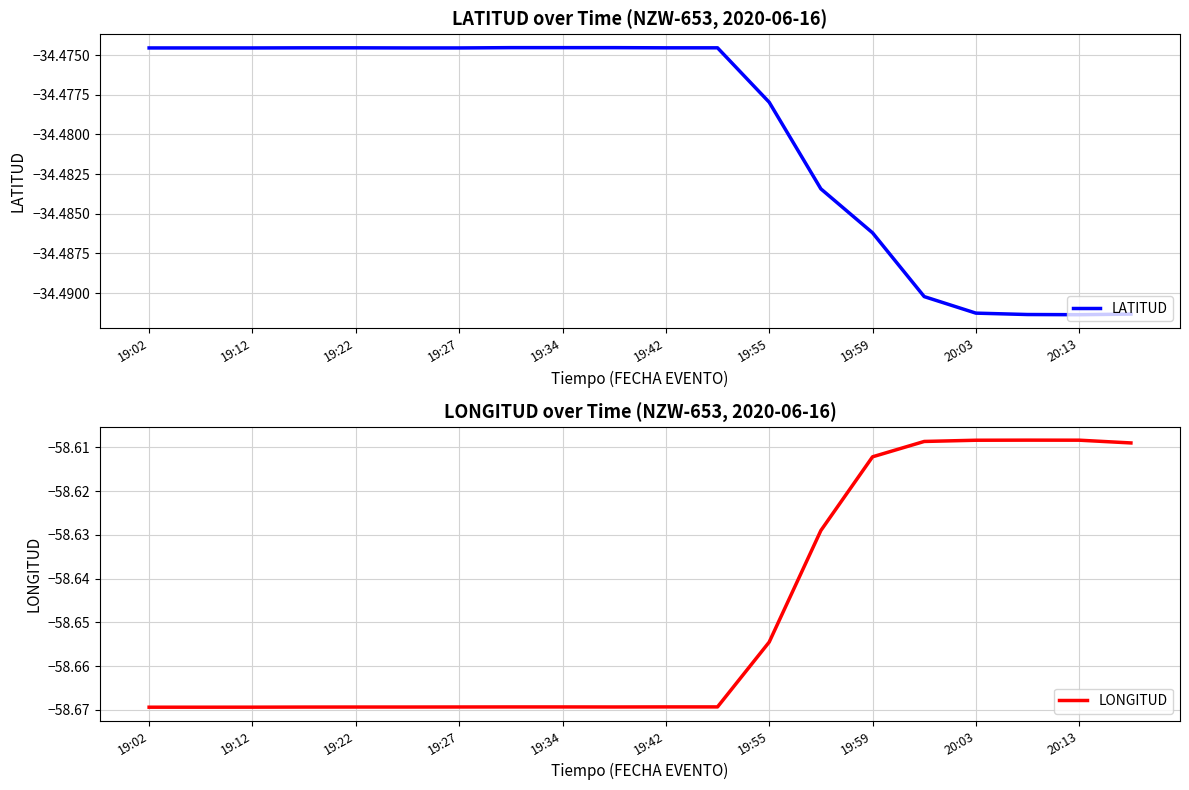

Is it true that LATITUD equals -49.1 at 19:34?

False